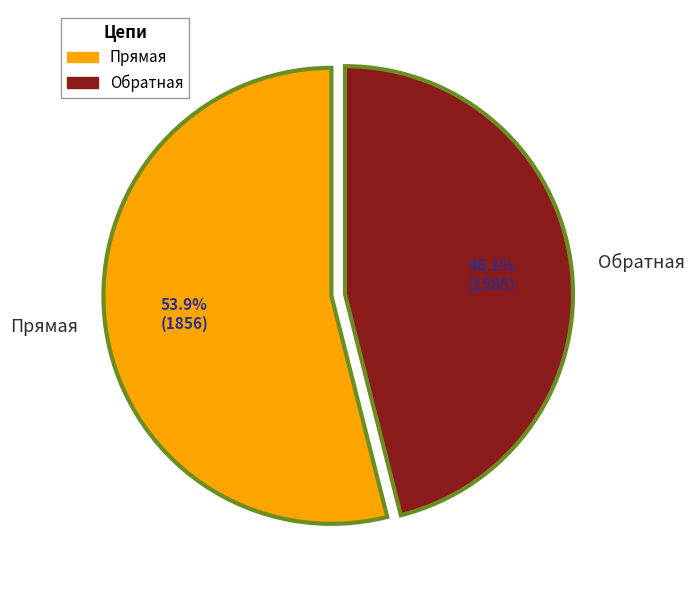

Rank the categories by value from lowest to highest.

Обратная, Прямая